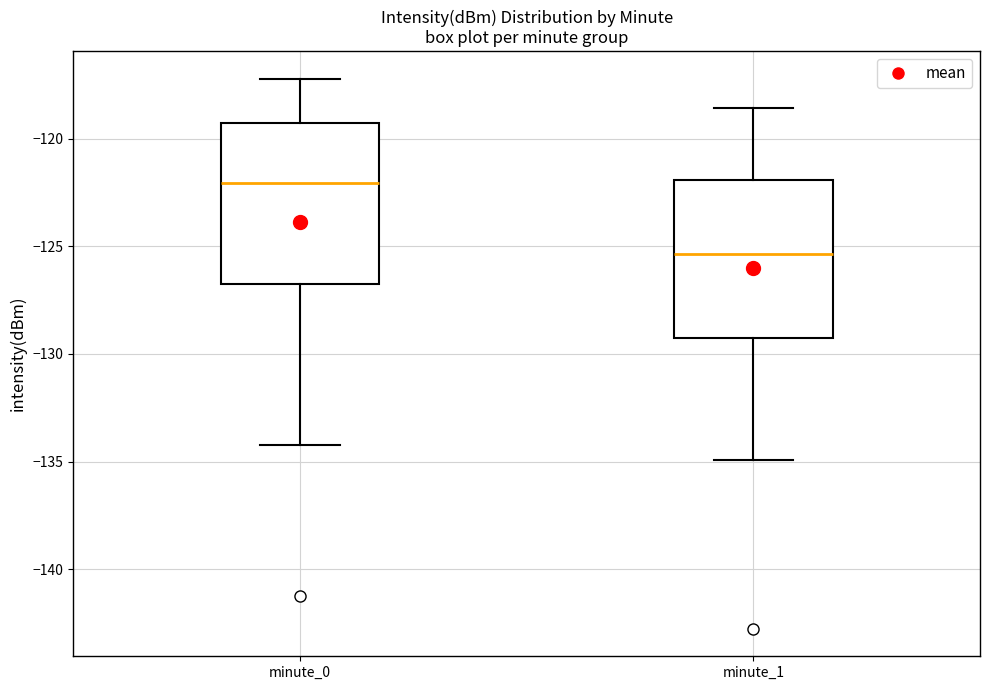

Reading left to right, read every box against the y-axis: the position of its median line, the range the box covers, and the ends of its whiskers. The values are not printed on the chart, so give them approximately, as read against the axis.

minute_0: median -122.0, box -127.0 to -119.5, whiskers -134.0 to -117.0
minute_1: median -125.5, box -129.5 to -122.0, whiskers -135.0 to -118.5